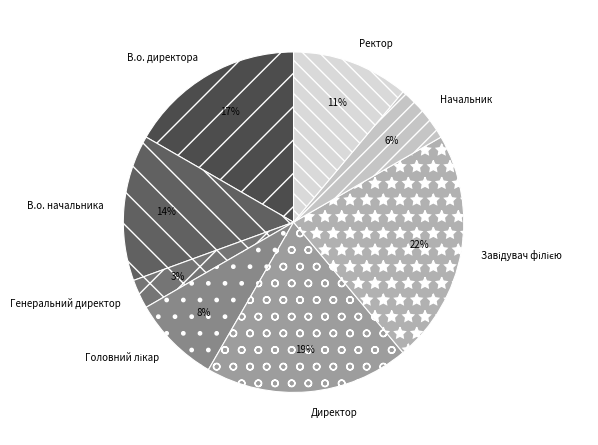

The Ректор slice represents 1% of the pie. True or false?

False